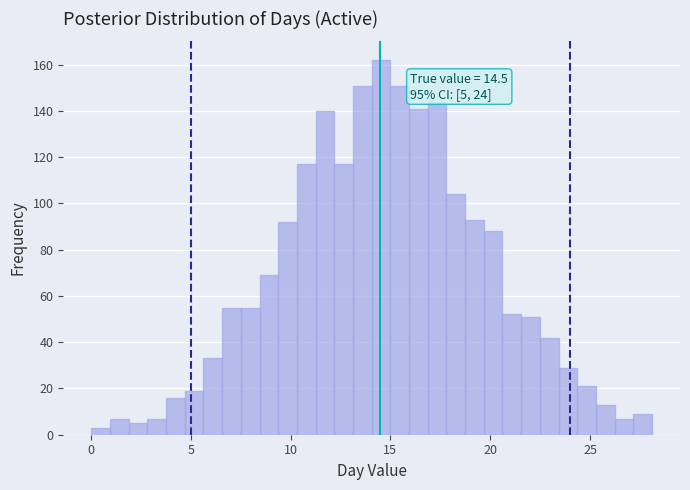

Read against the x-axis, roughly where is the centre of the tallest bar?

14.5